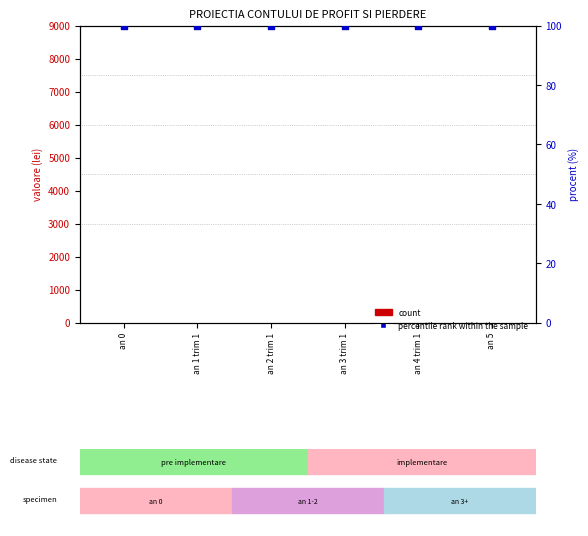

Which series has the widest spread of Y values?

count